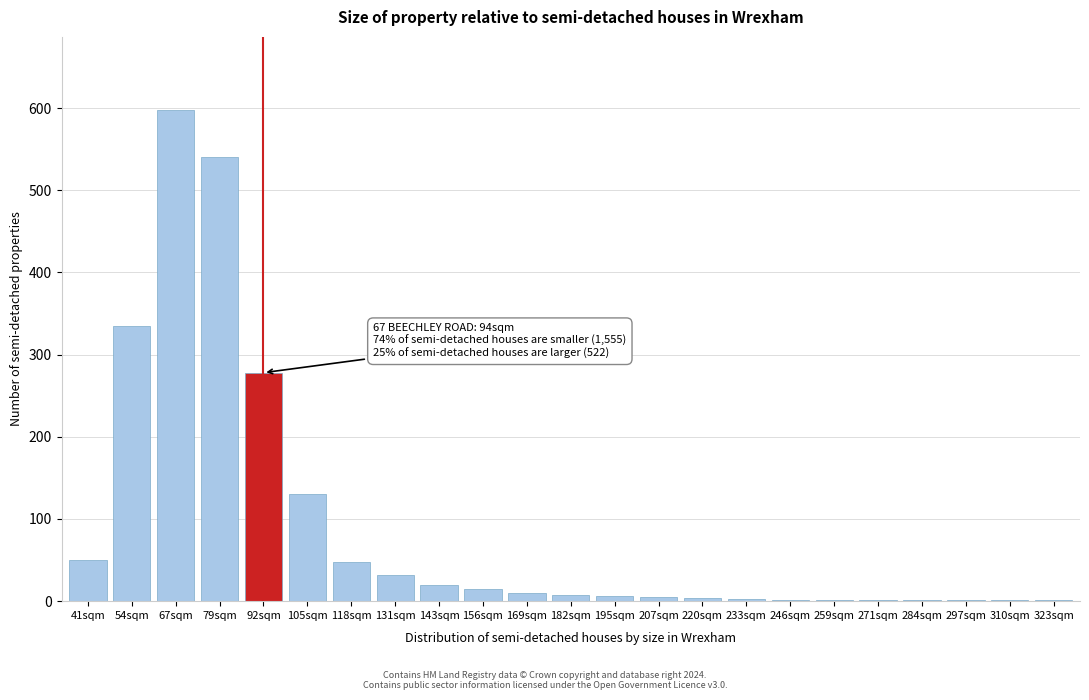

At which label is the value closest to 299?

92sqm